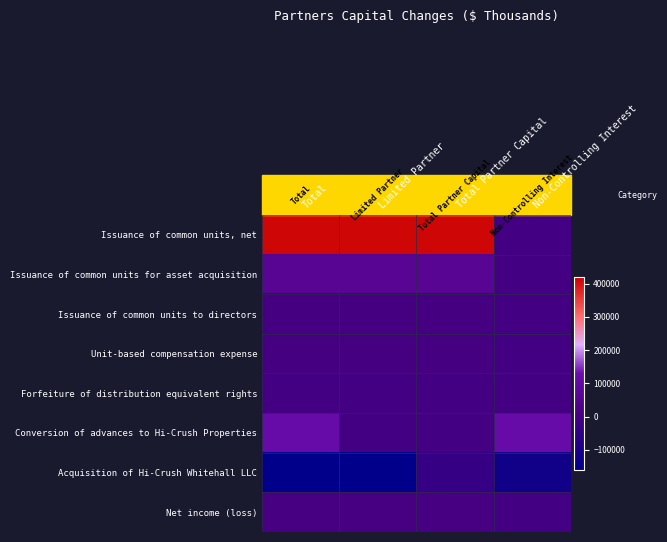

Which has a higher value, Non-Controlling Interest or Total?

Total